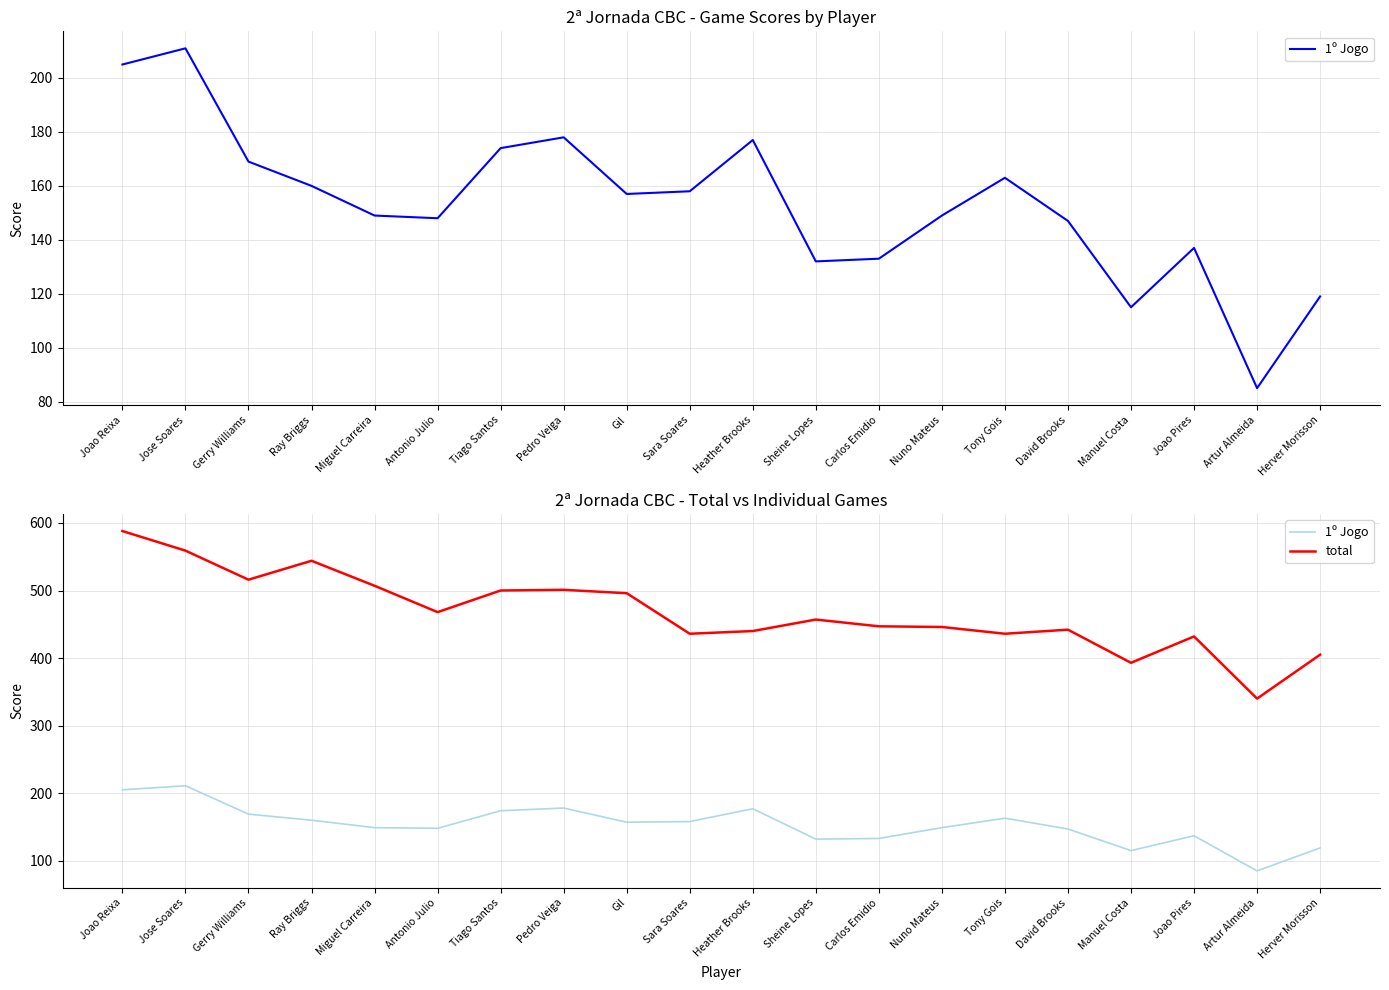

How many interior local peaks does the total series have?

5